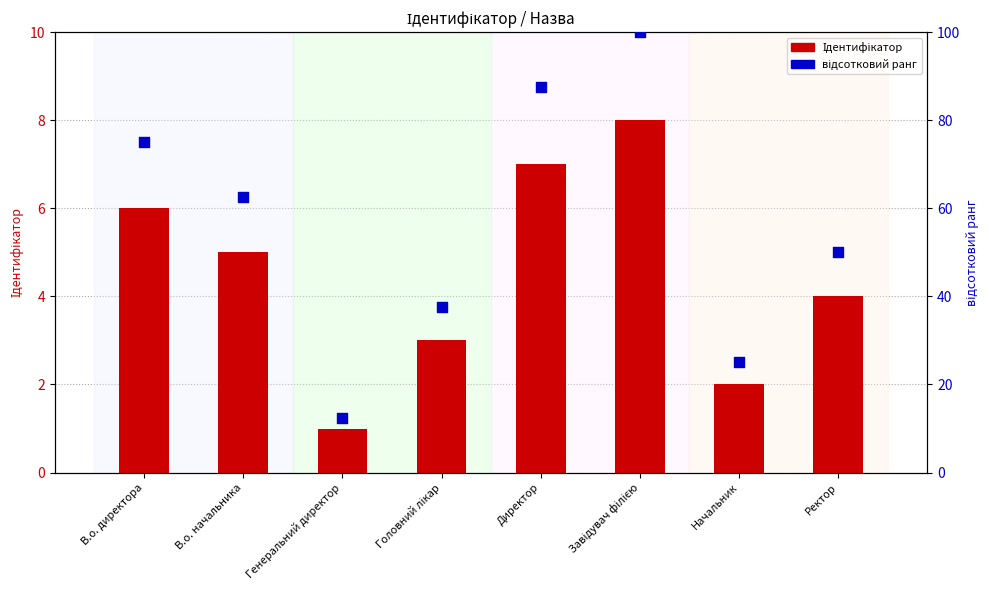

Which series contains the highest Y value?

відсотковий ранг